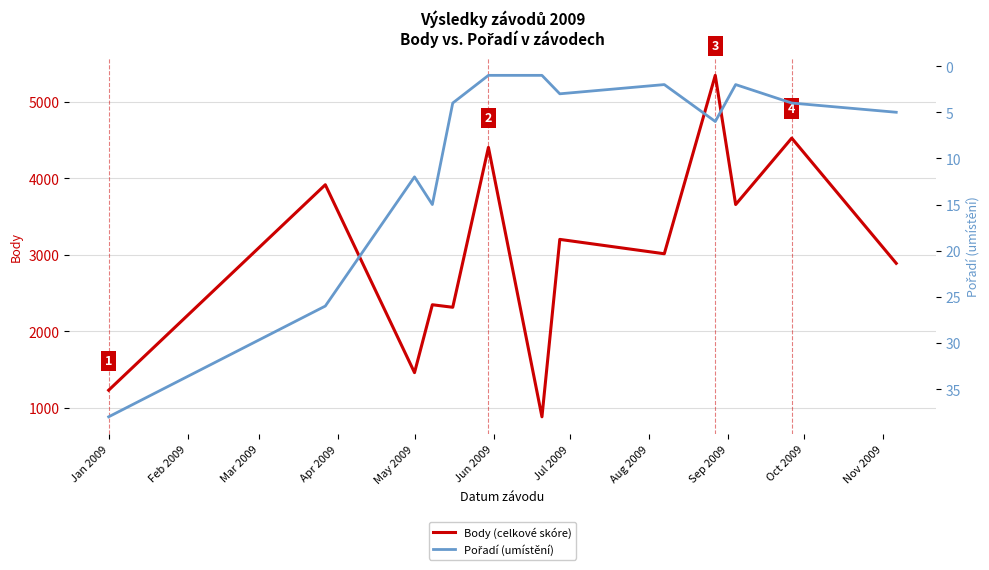

Which series has the largest range (max minus min)?

Body (celkové skóre)